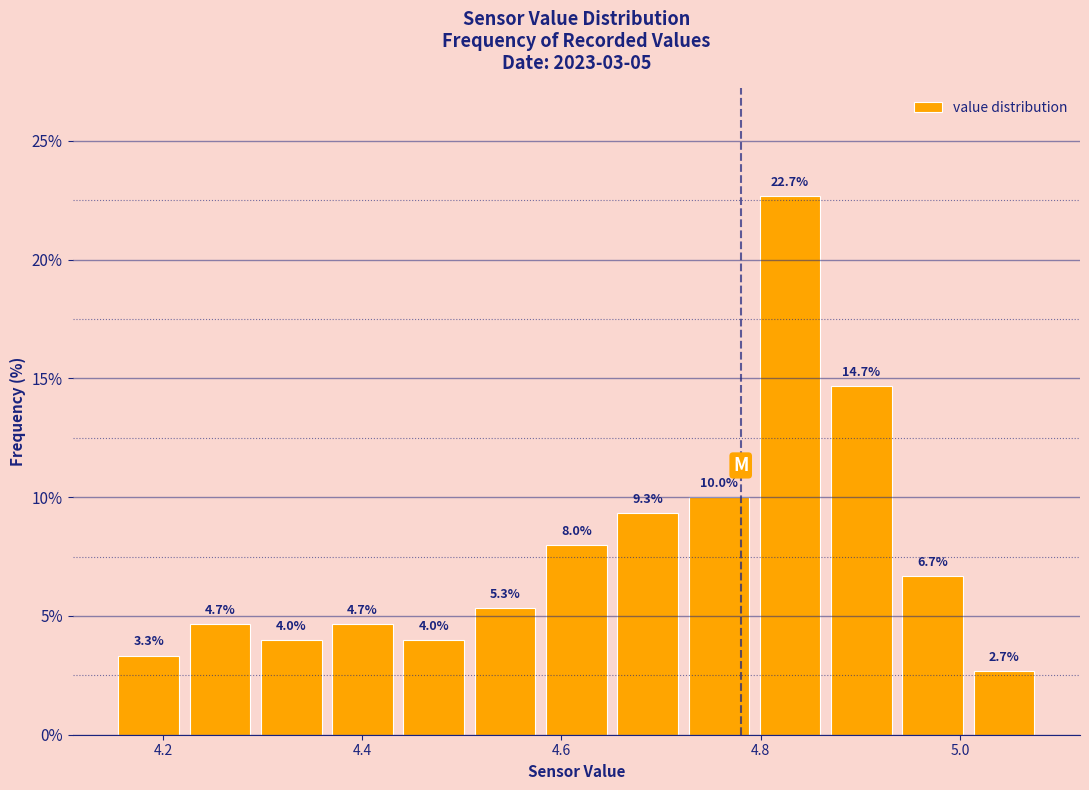

Around what value on the x-axis is the tallest bar? Give the approximate position of its centre, as read against the axis.

4.82